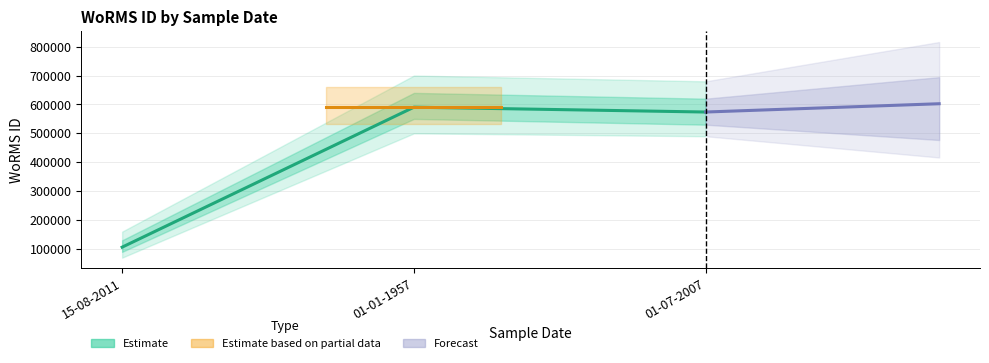

Is this an area chart (filled region under the line)?

No